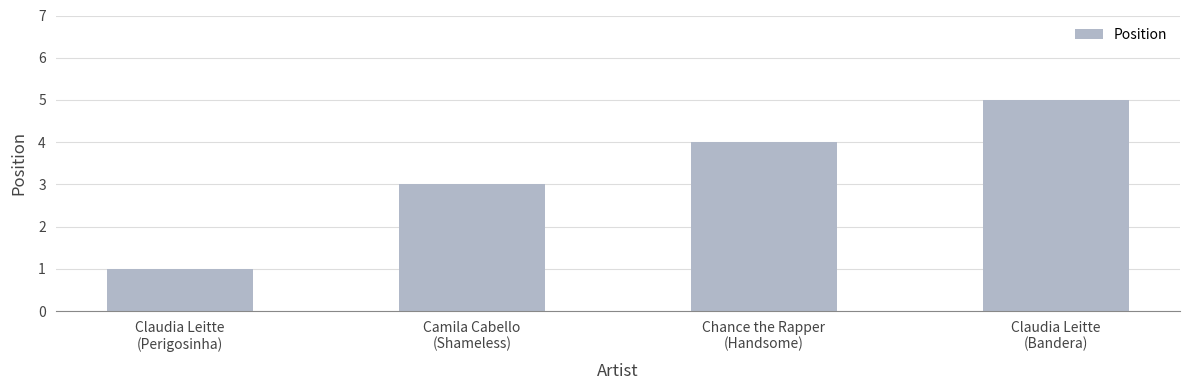

Which category has the highest value across all series?

Claudia Leitte
(Bandera)